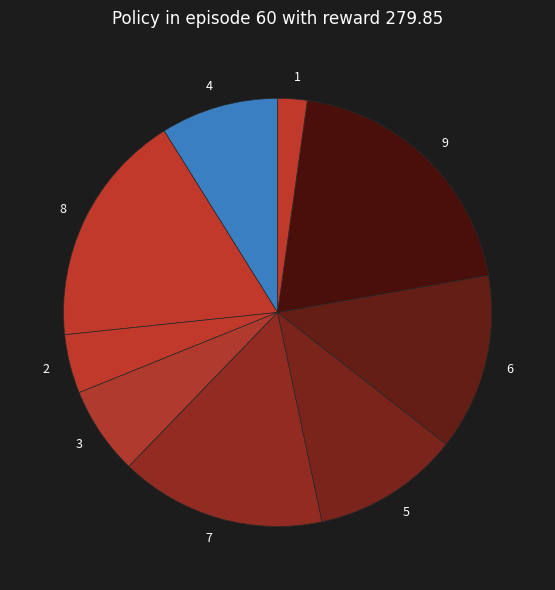

How many segments does this pie chart have?

9